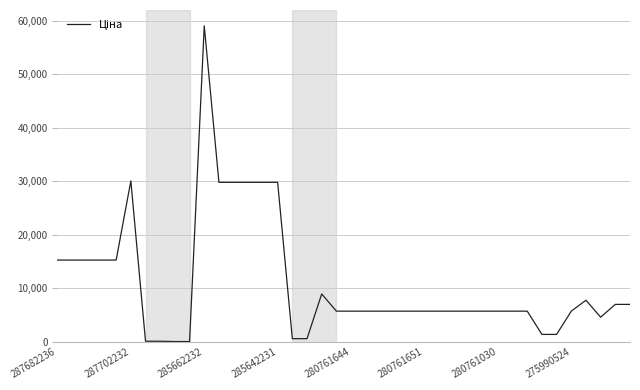

What is the greatest value displayed?

59075.7